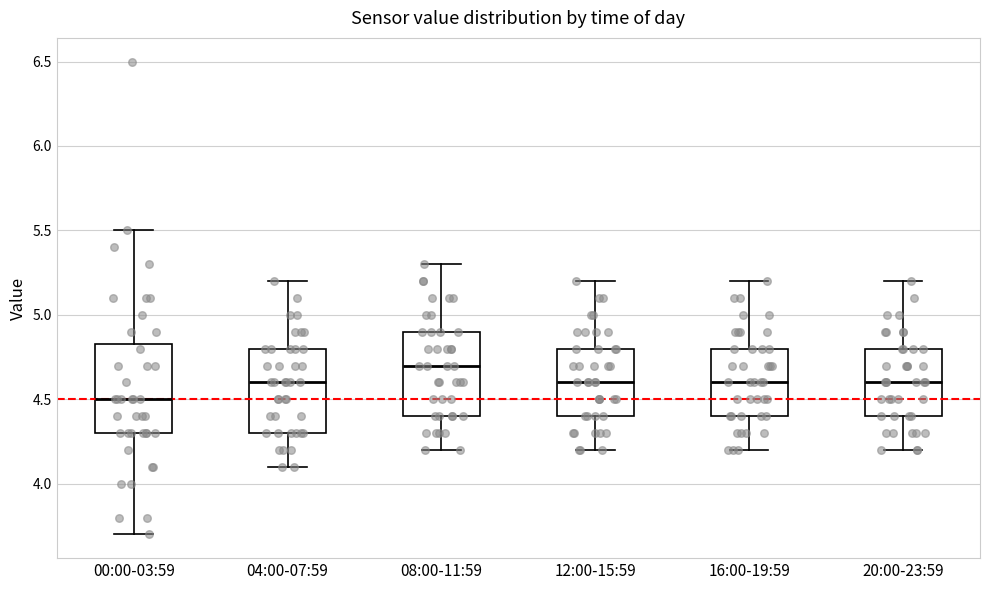

Which box has the highest median line?

08:00-11:59